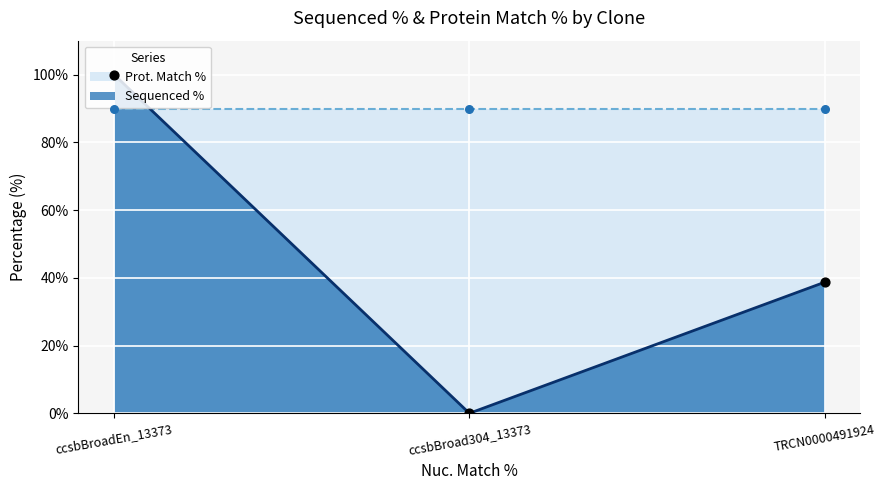

Approximately how many times larger is the value at TRCN0000491924 compared to ccsbBroadEn_13373?

0.4